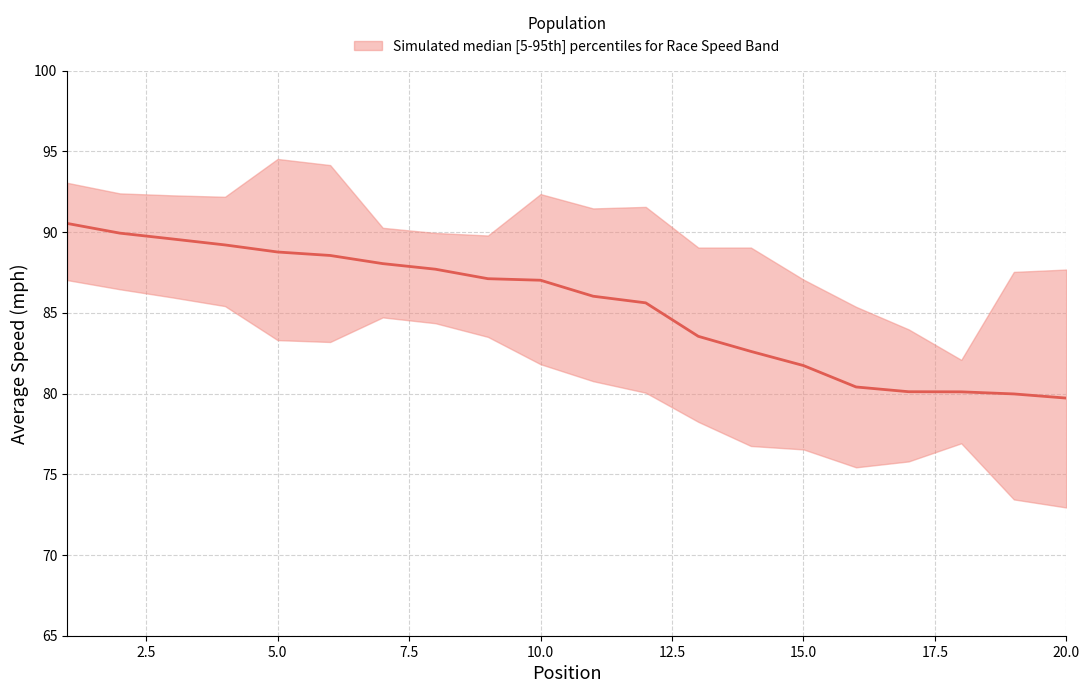

How many lines are shown in the chart?

3